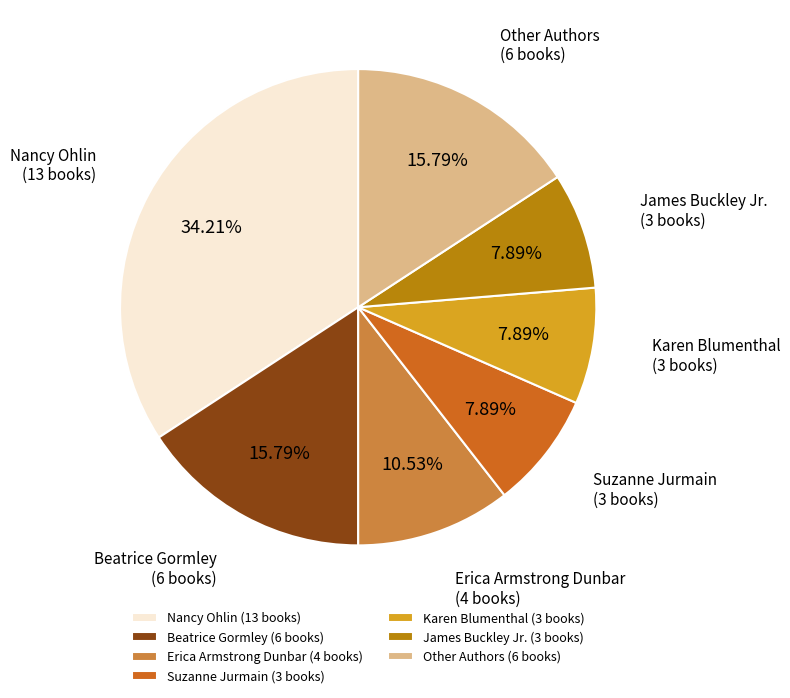

Do James Buckley Jr. (3 books) and Beatrice Gormley (6 books) together represent more than half of the pie?

No